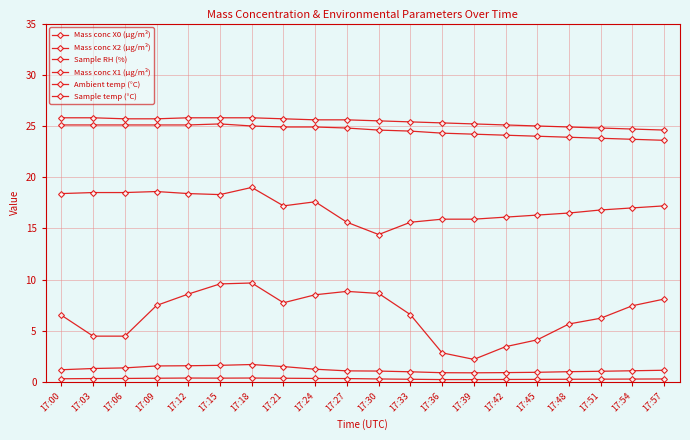

List the series in order of their peak value, highest first.

Sample temp (°C), Ambient temp (°C), Sample RH (%), Mass conc X0 (μg/m³), Mass conc X2 (μg/m³), Mass conc X1 (μg/m³)